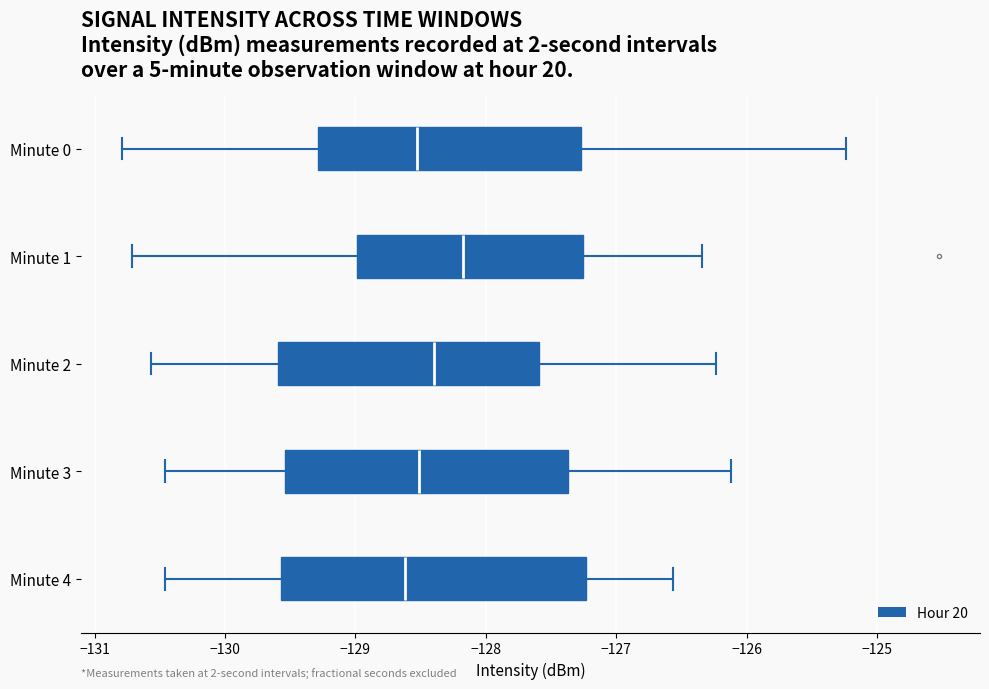

Which box's median line is the furthest to the right?

Minute 1